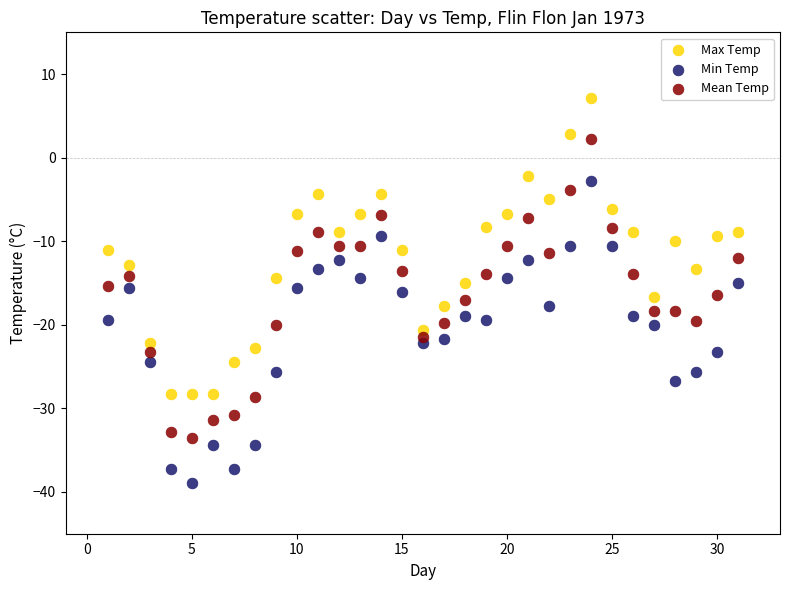

Across all data points, what is the range of X values (max minus min)?

30.0